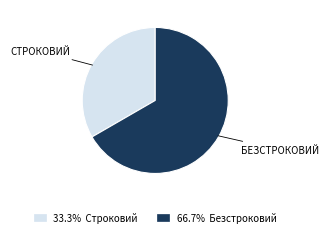

Does any single category account for the majority?

Yes